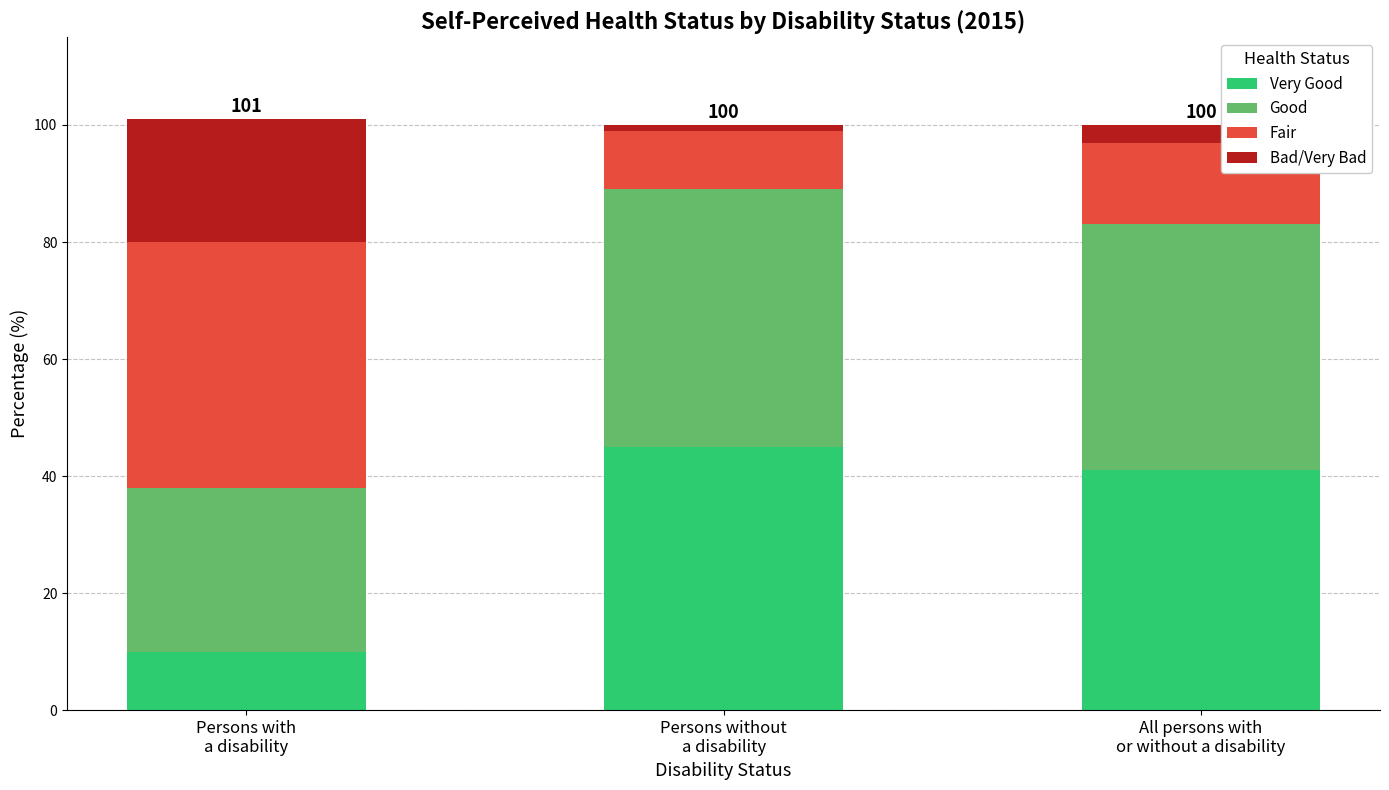

Count the Bad/Very Bad values in the range 1 to 21.

3